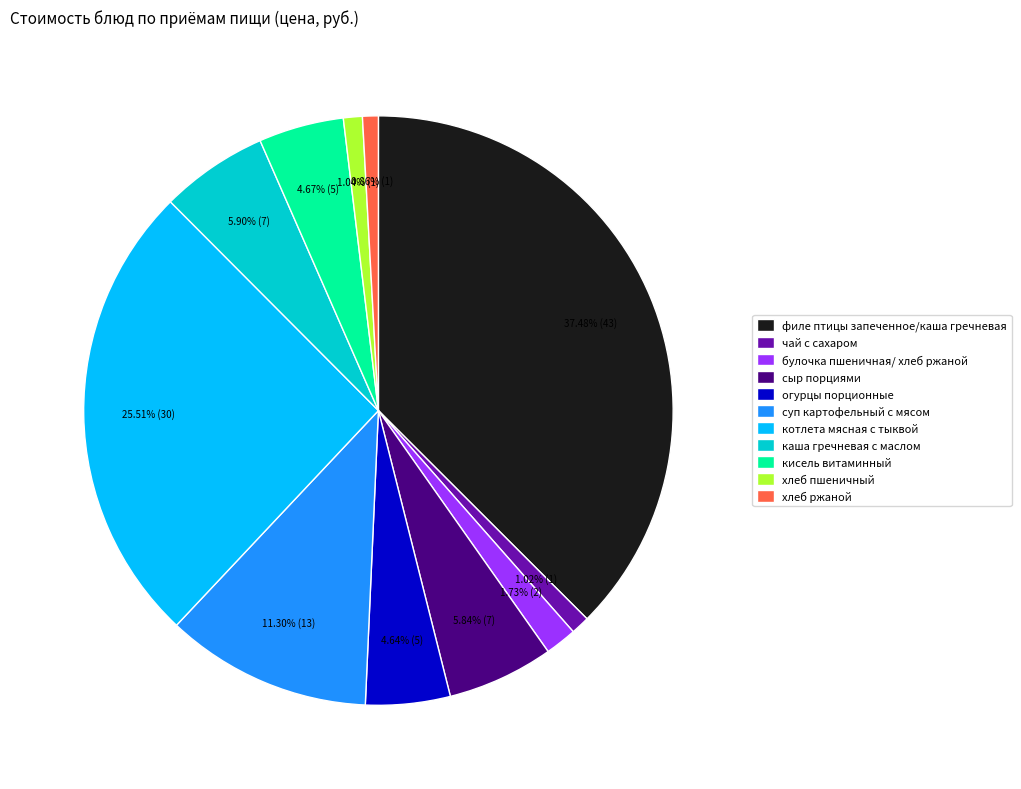

What is the largest slice in the pie chart?

филе птицы запеченное/каша гречневая